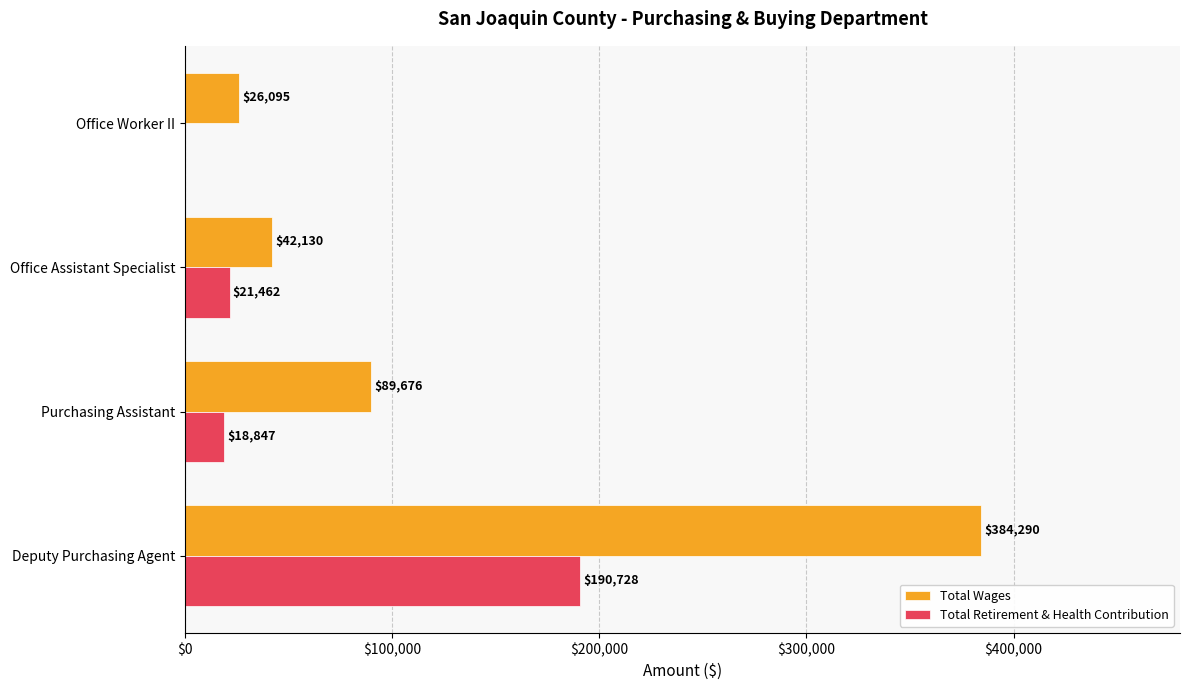

Which series changed the most between Office Assistant Specialist and Office Worker II?

Total Retirement & Health Contribution